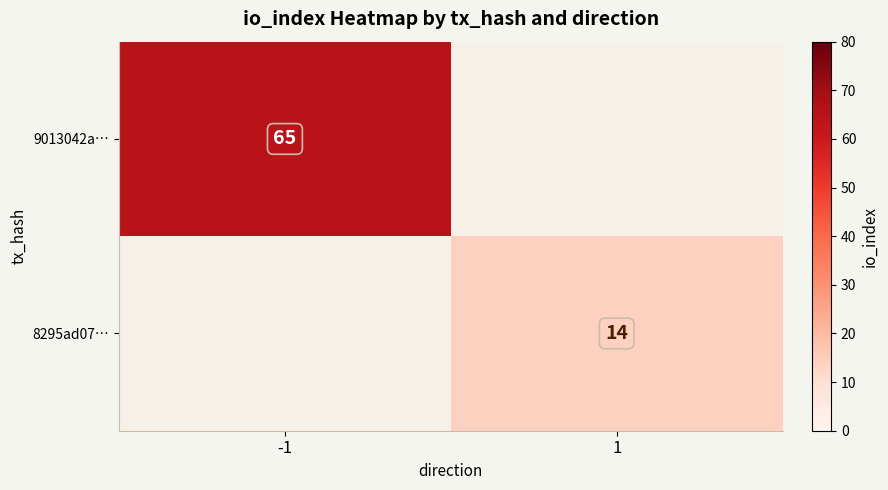

Which series has the largest range (max minus min)?

9013042a…